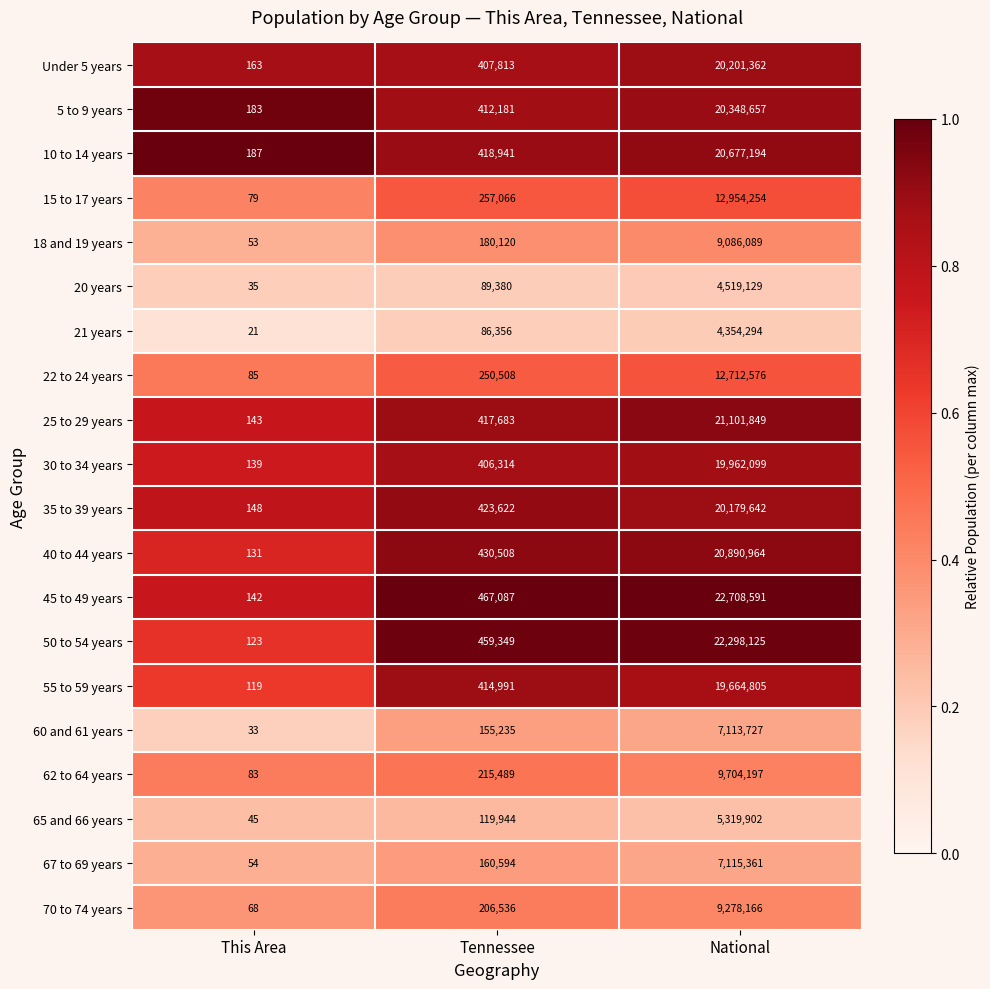

At which label is 30 to 34 years closest to 9981119?

Tennessee